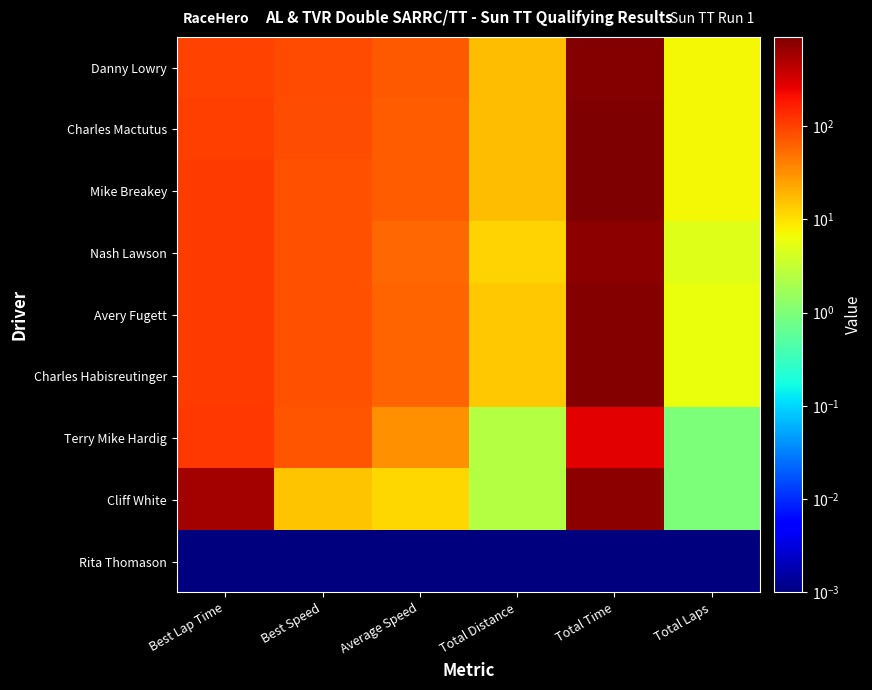

Which series changed the most between Best Lap Time and Average Speed?

Cliff White